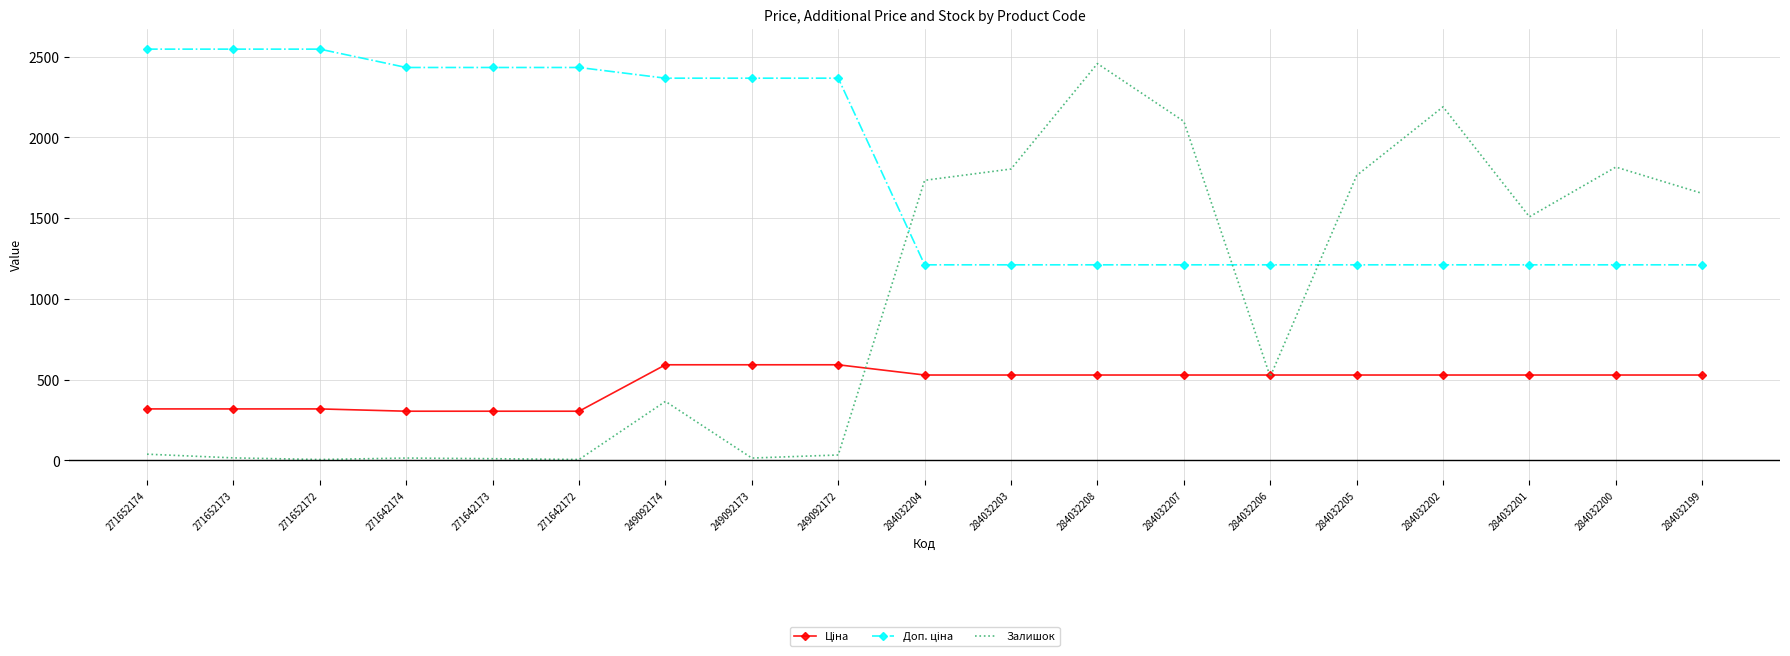

At which category is the sum across all series the highest?

284032208